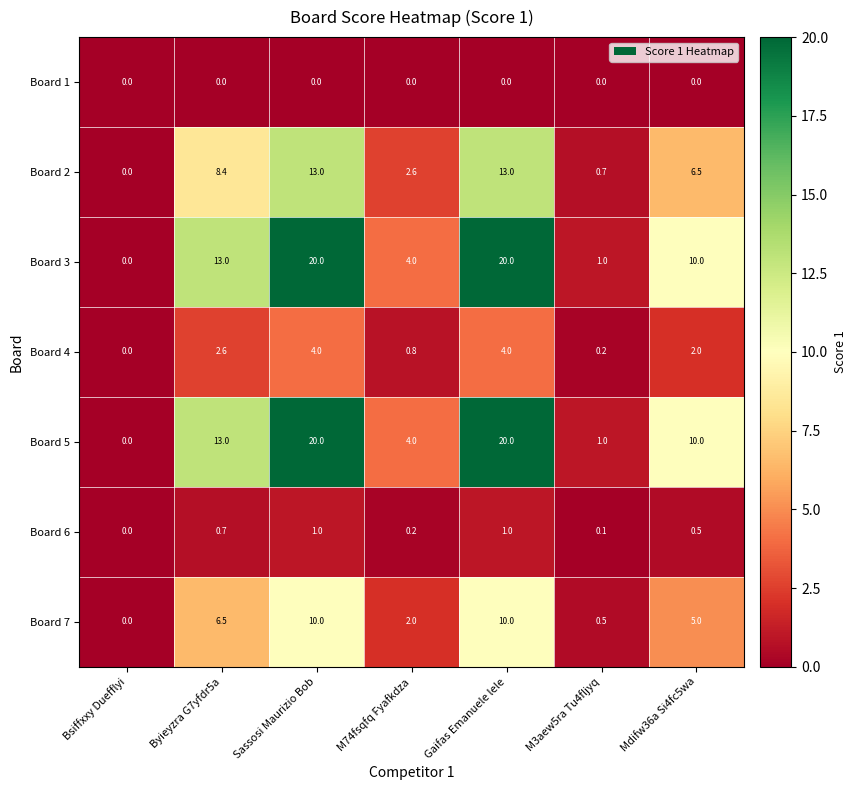

What is the difference between the maximum and minimum values in the Board 5 series?

20.0